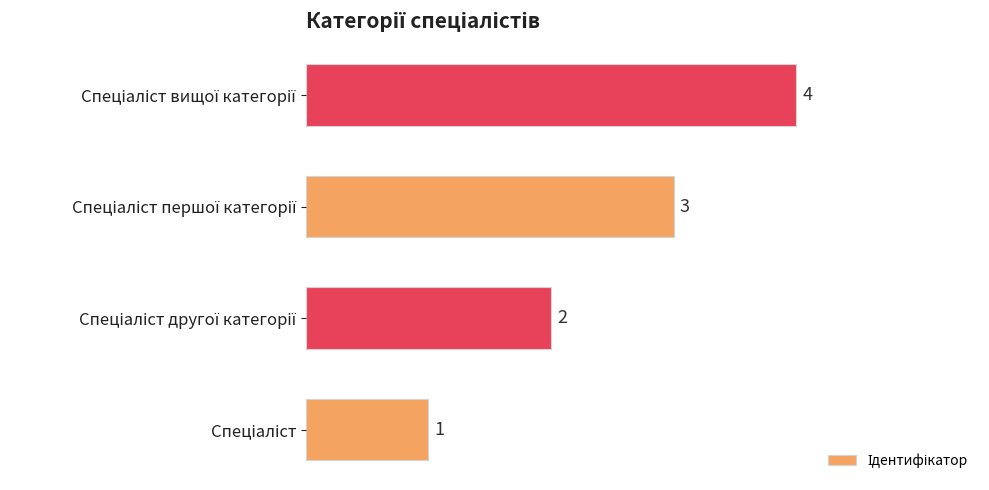

What is the sum of all values?

10